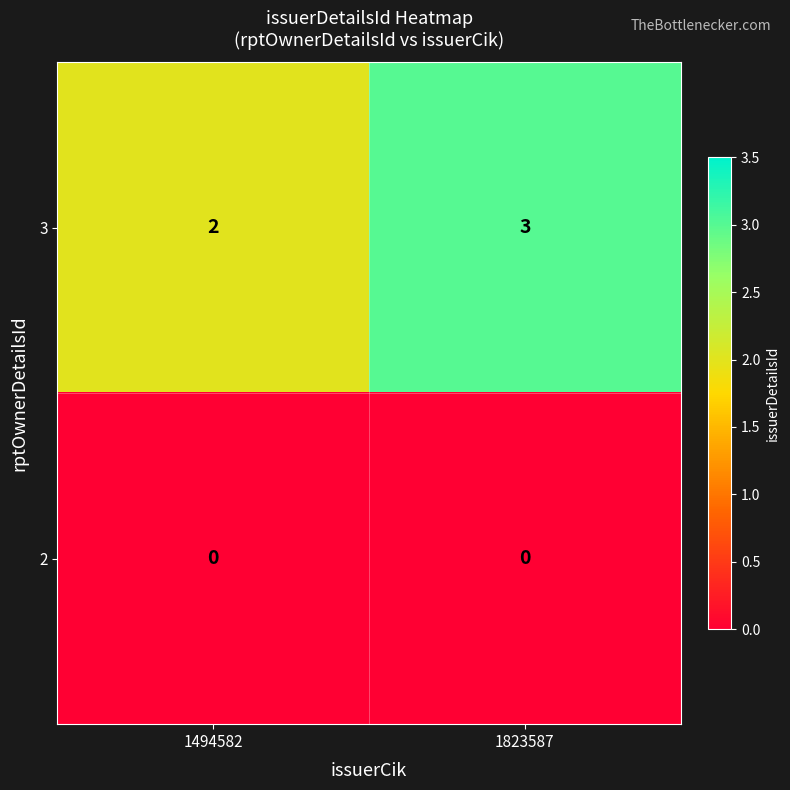

List the series in order of their peak value, highest first.

3, 2